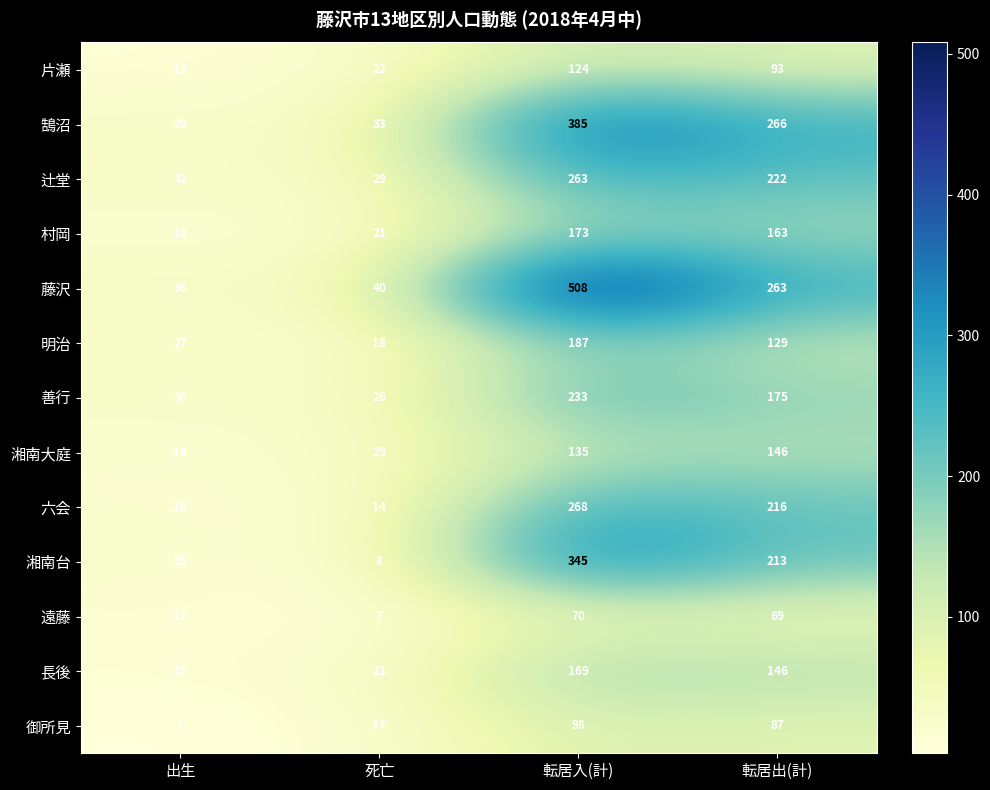

List the series in order of their peak value, highest first.

藤沢, 鵠沼, 湘南台, 六会, 辻堂, 善行, 明治, 村岡, 長後, 湘南大庭, 片瀬, 御所見, 遠藤